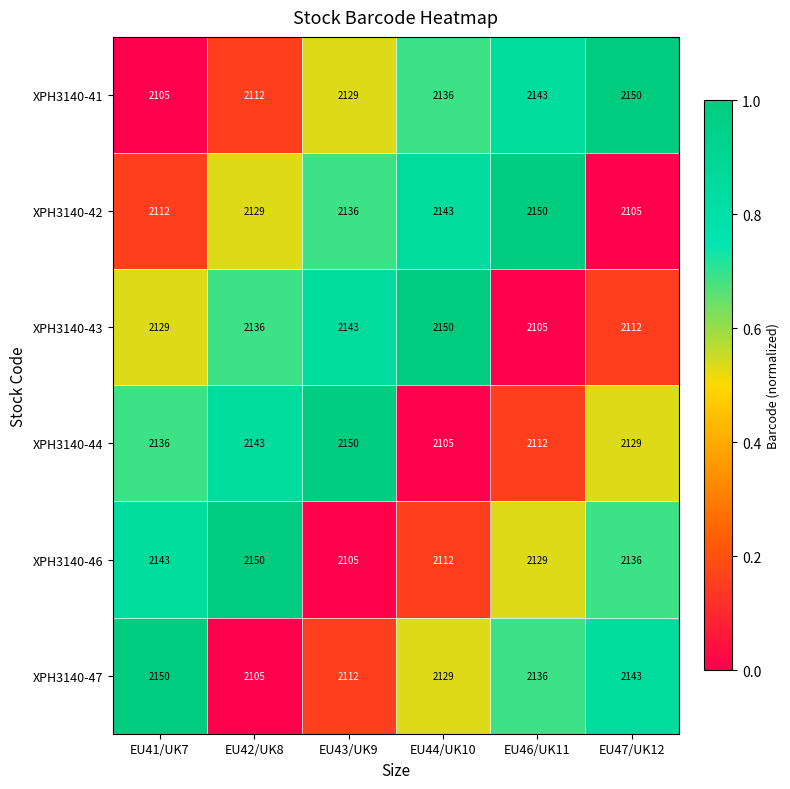

What is the total value across all series at EU44/UK10?

12775